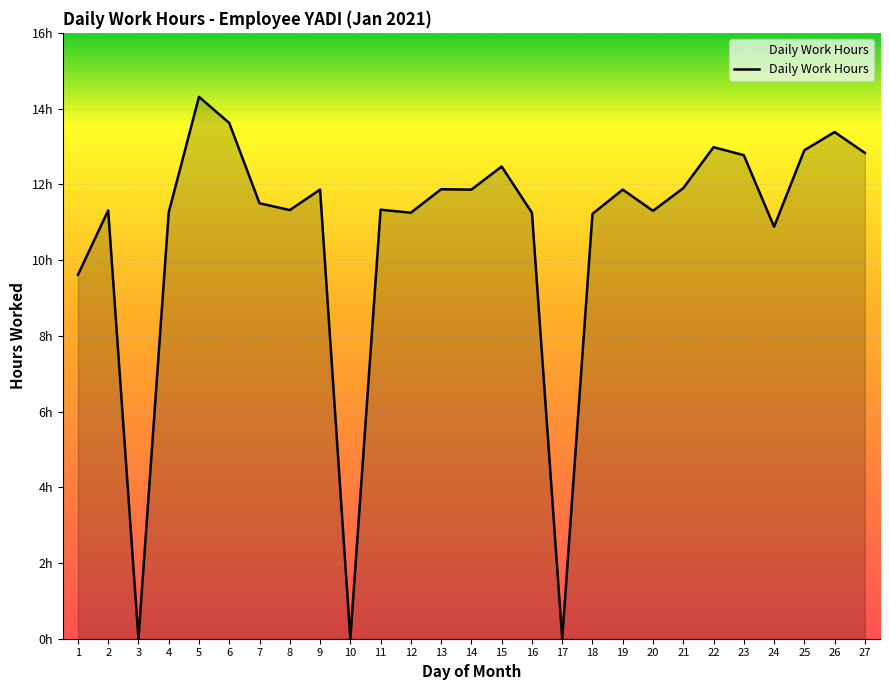

At which category does the data reach its first local peak?

2